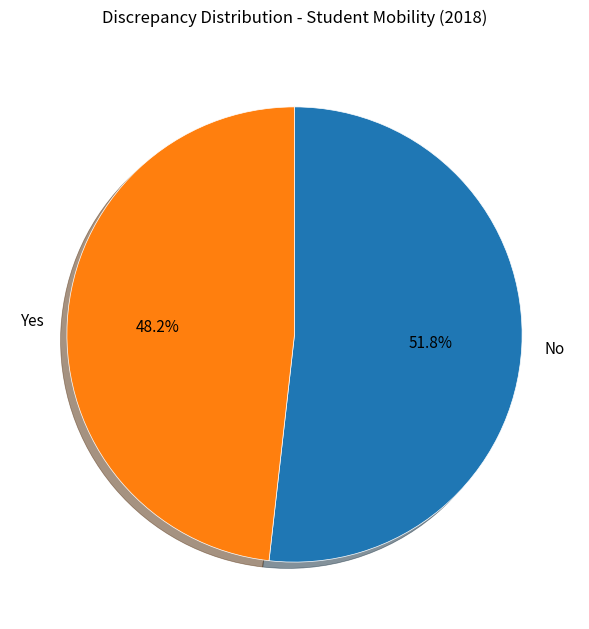

To the nearest percent, what is the difference between the largest and smallest slice percentages?

4%